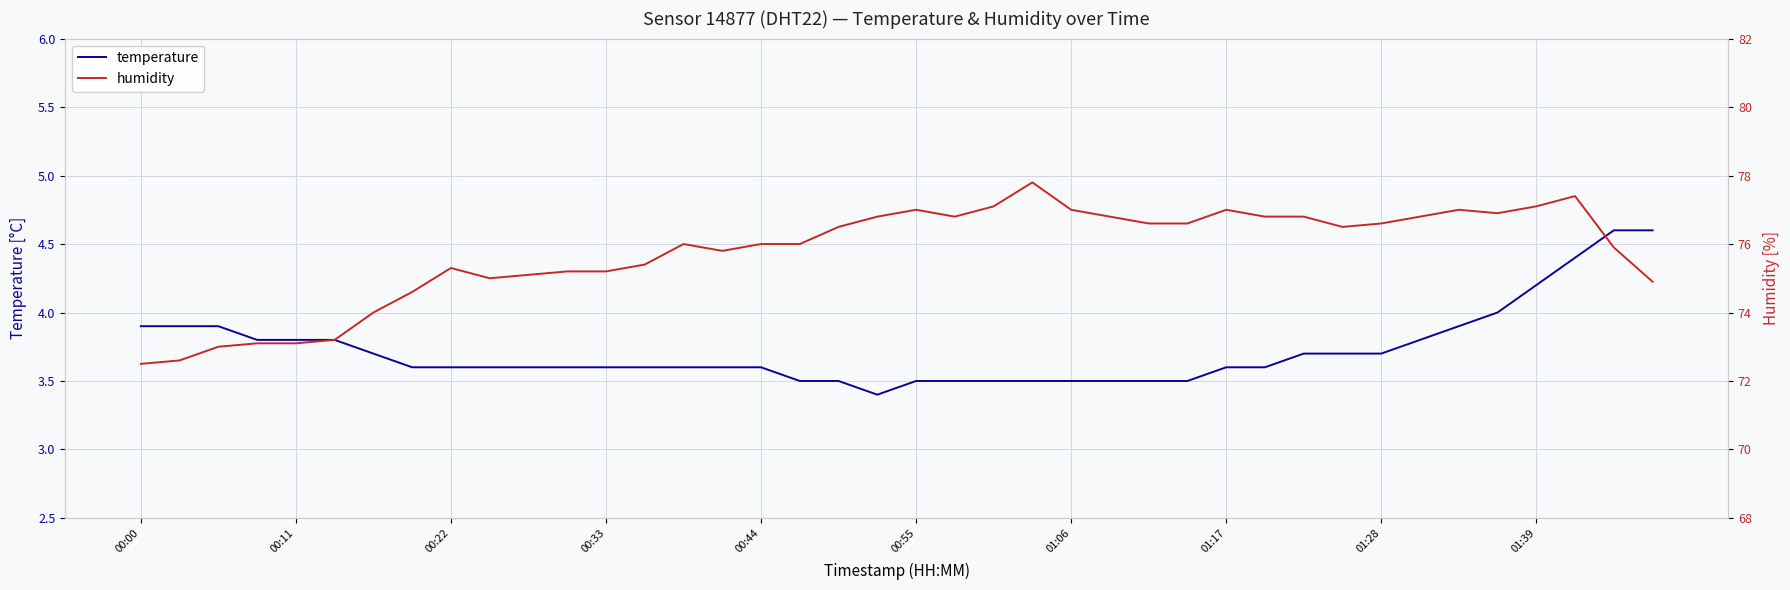

What is the highest value of the temperature series?

4.6